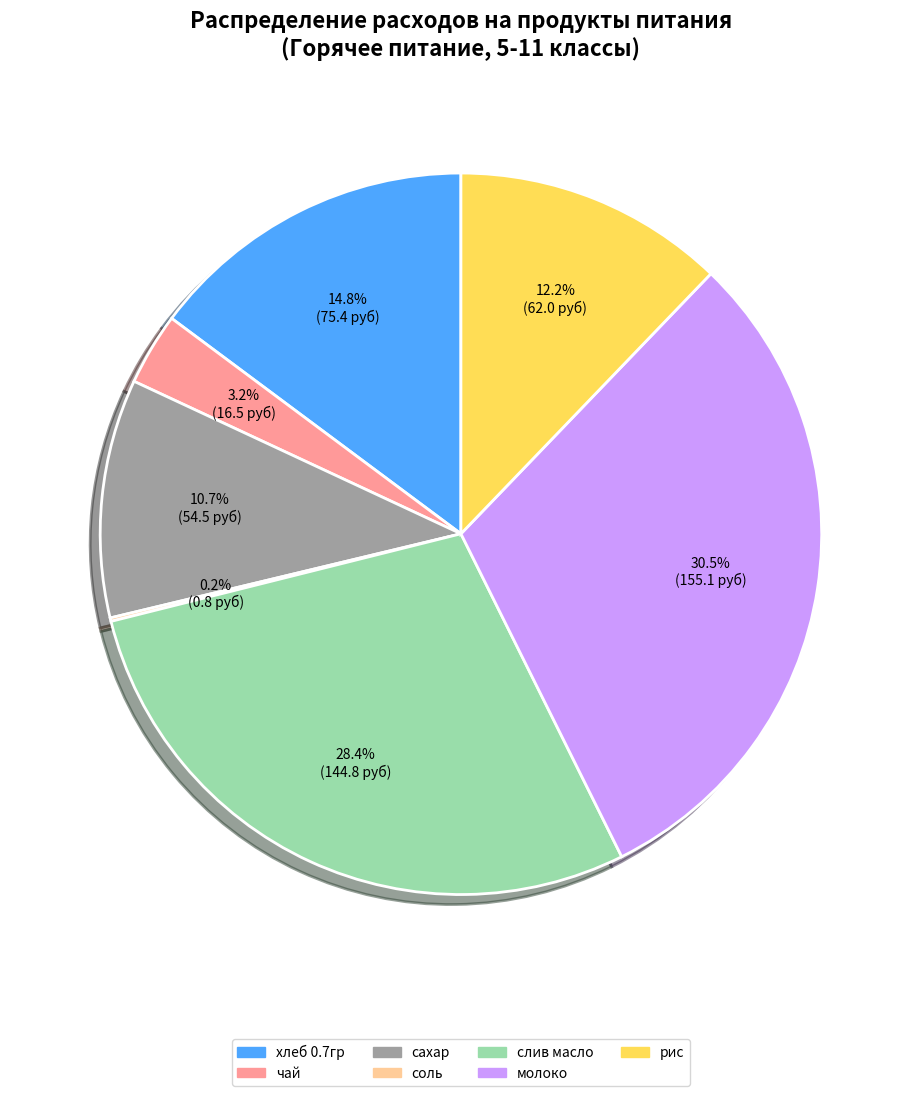

To the nearest percent, what is the combined percentage of молоко and слив масло?

59%